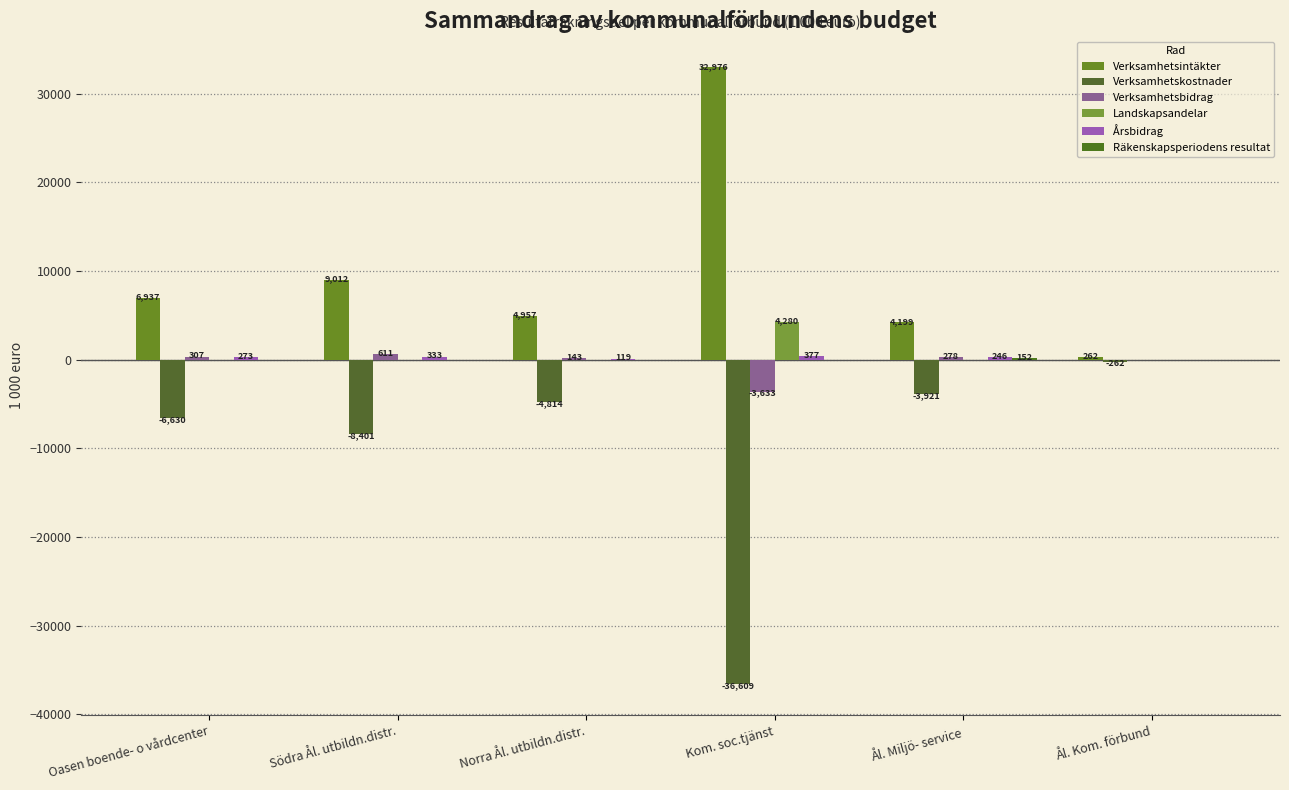

How many distinct data groups are displayed?

6